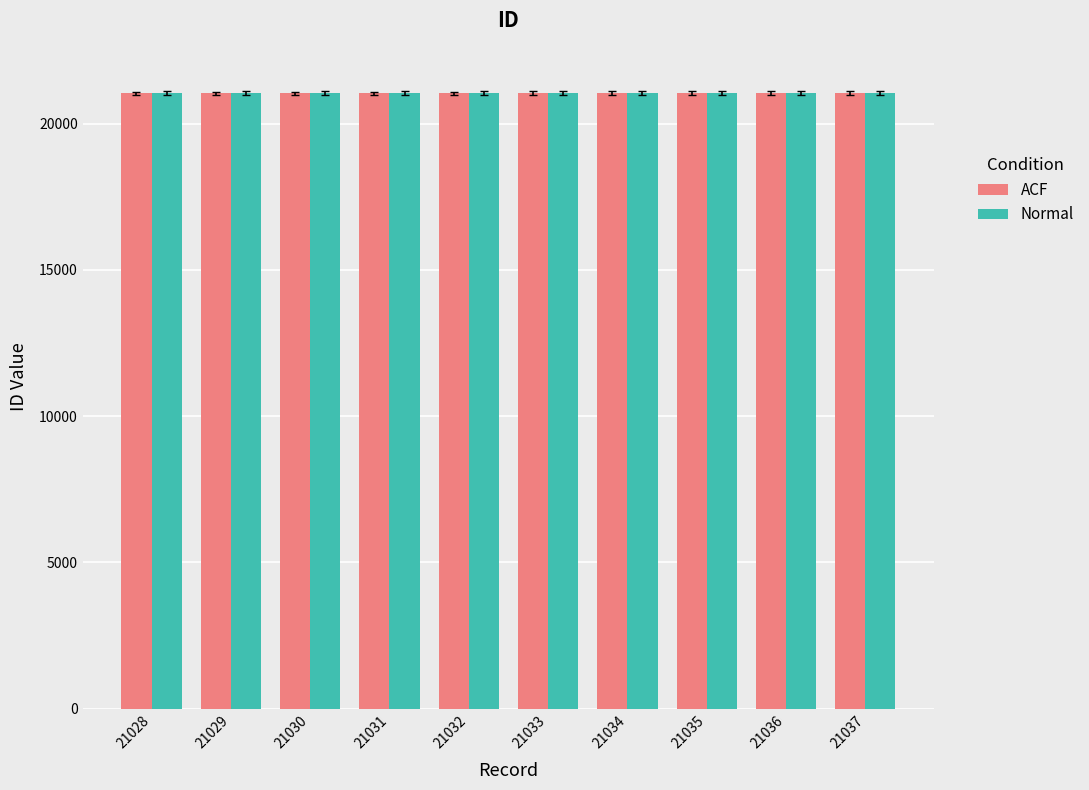

The value of ACF at 21028 is 21028. True or false?

True